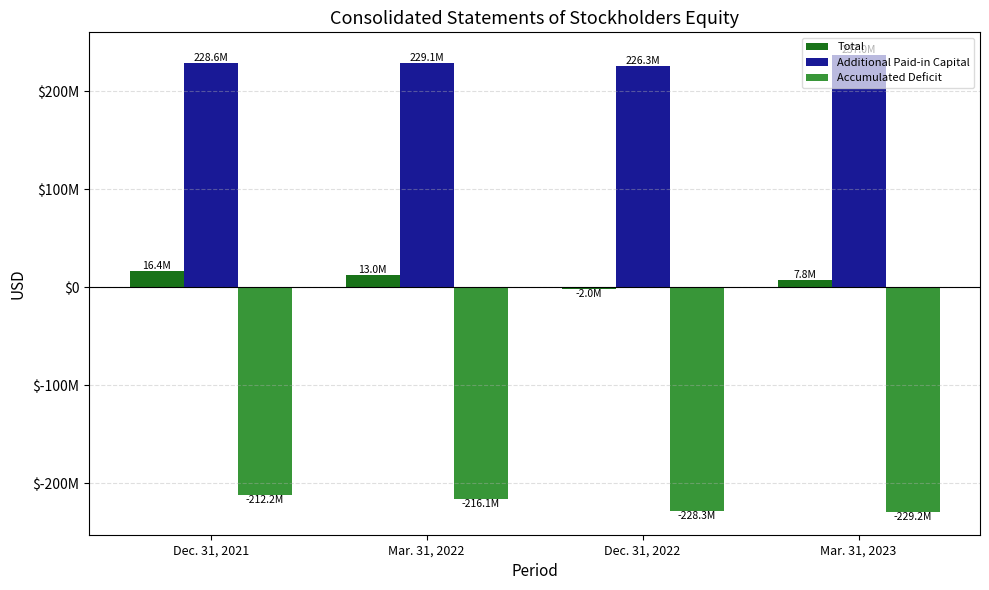

At Dec. 31, 2021, list the series in order from largest to smallest.

Additional Paid-in Capital, Total, Accumulated Deficit